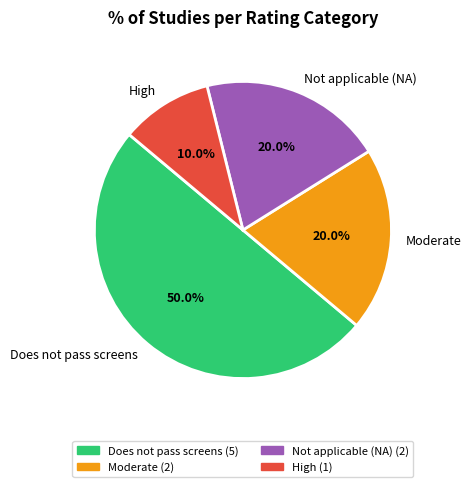

What percentage is NOT represented by Moderate?

80.0%